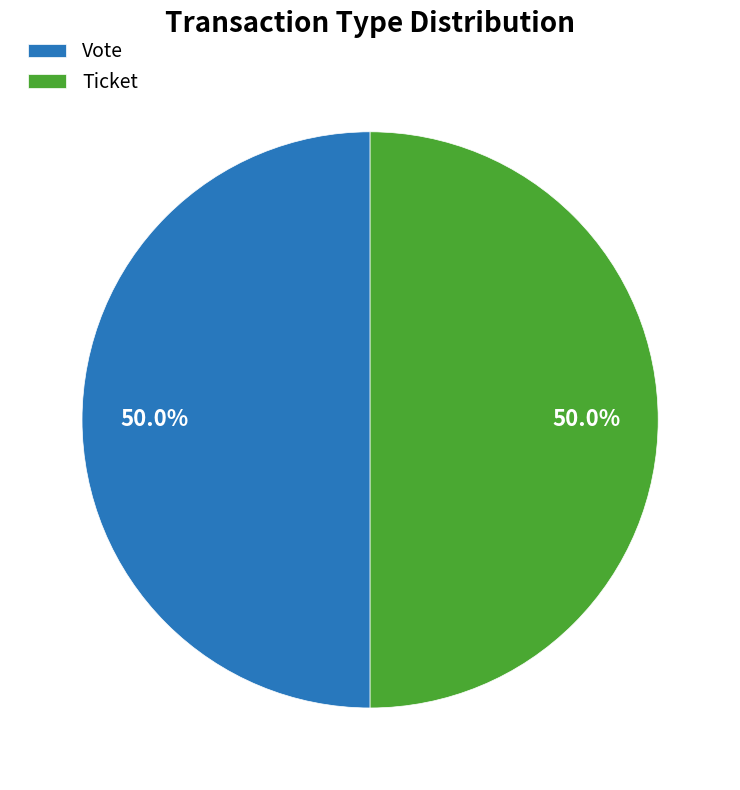

Do Vote and Ticket together represent more than half of the pie?

Yes